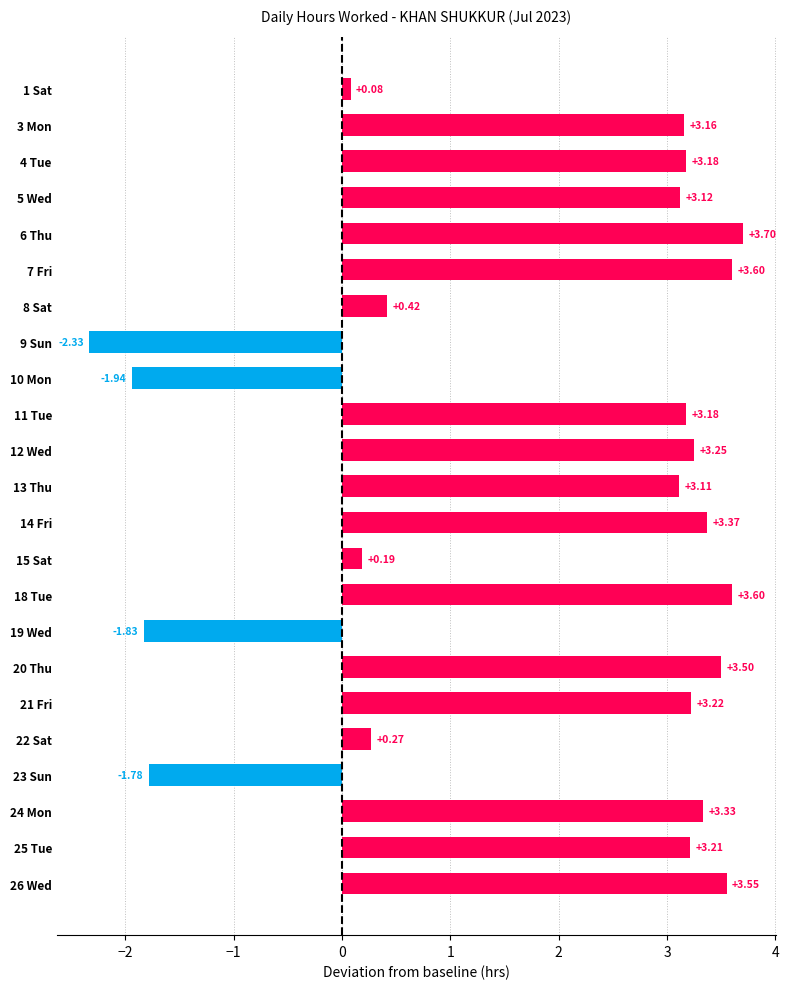

Approximately how many times larger is the value at 26 Wed compared to 5 Wed?

1.1